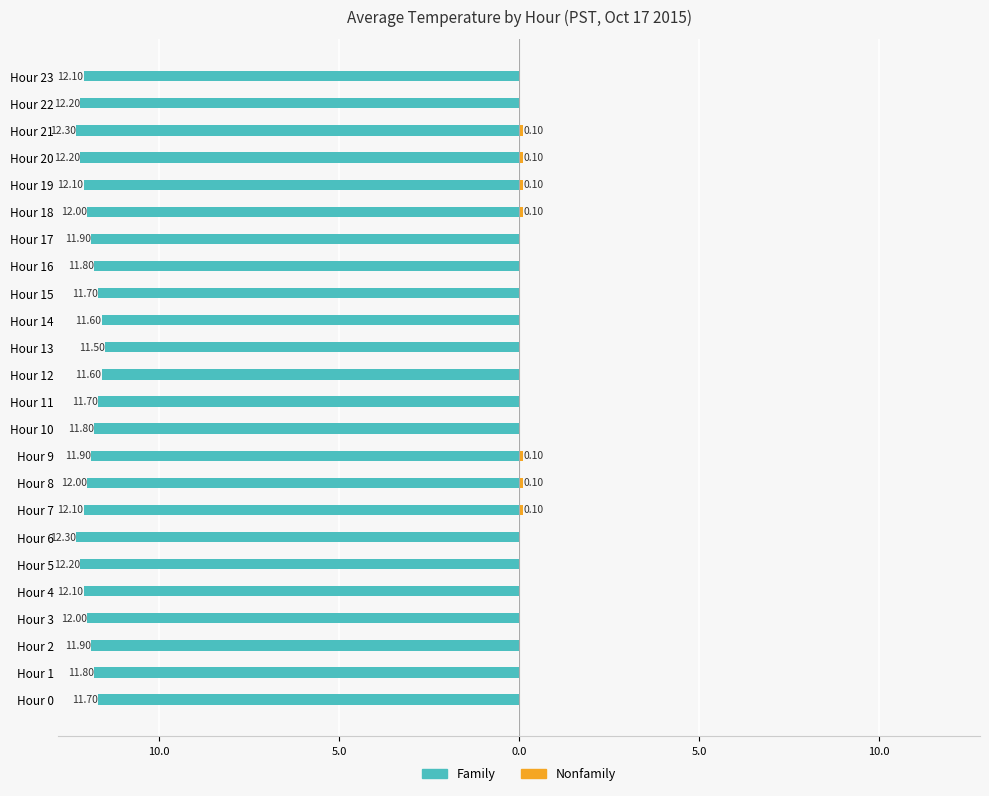

Count the Nonfamily values in the range 0 to 1.

24